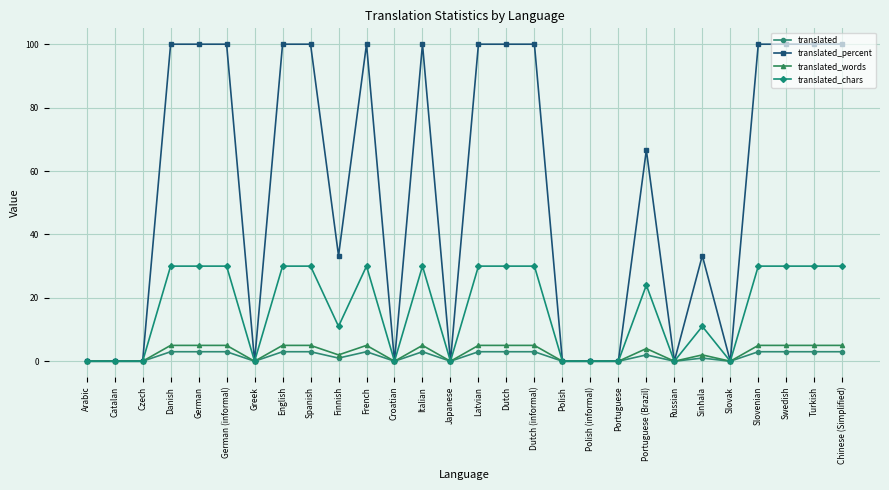

Which series changed the most between Japanese and Latvian?

translated_percent